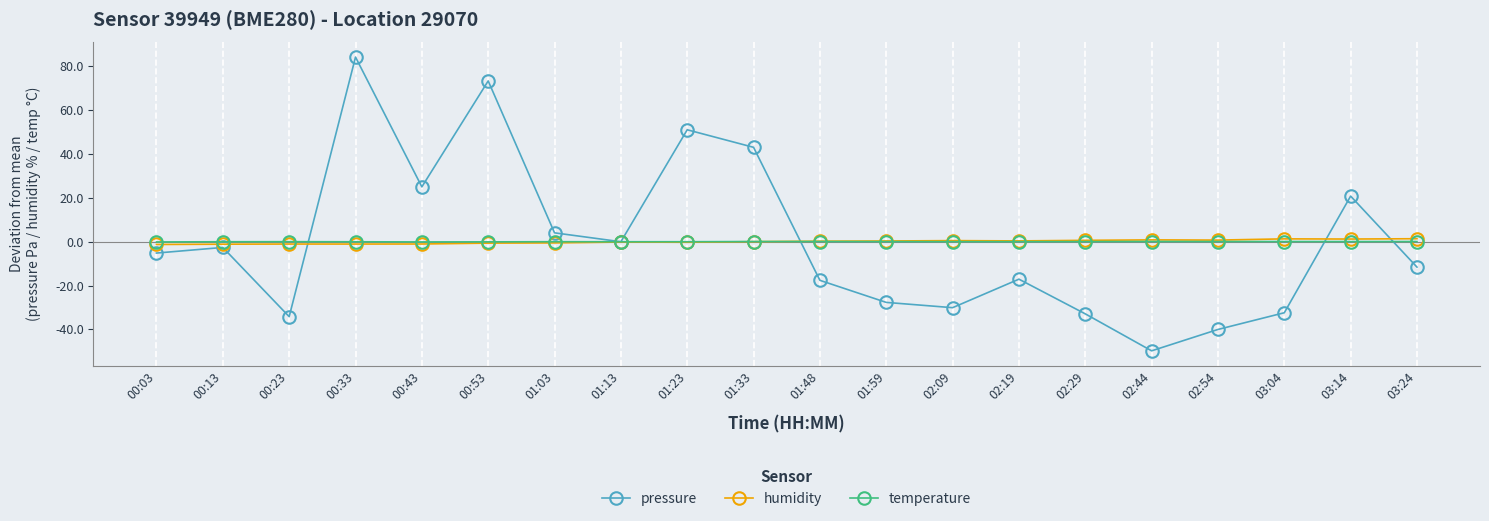

True or false: temperature has a value of 0.0 at 02:09.

True